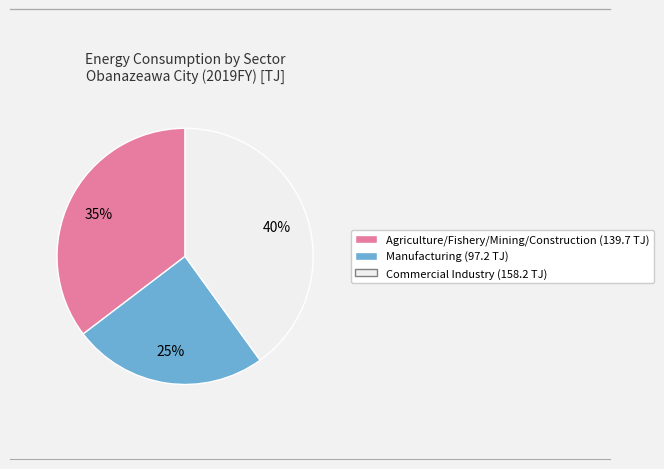

Rank the categories by value from highest to lowest.

Commercial Industry (158.2 TJ), Agriculture/Fishery/Mining/Construction (139.7 TJ), Manufacturing (97.2 TJ)